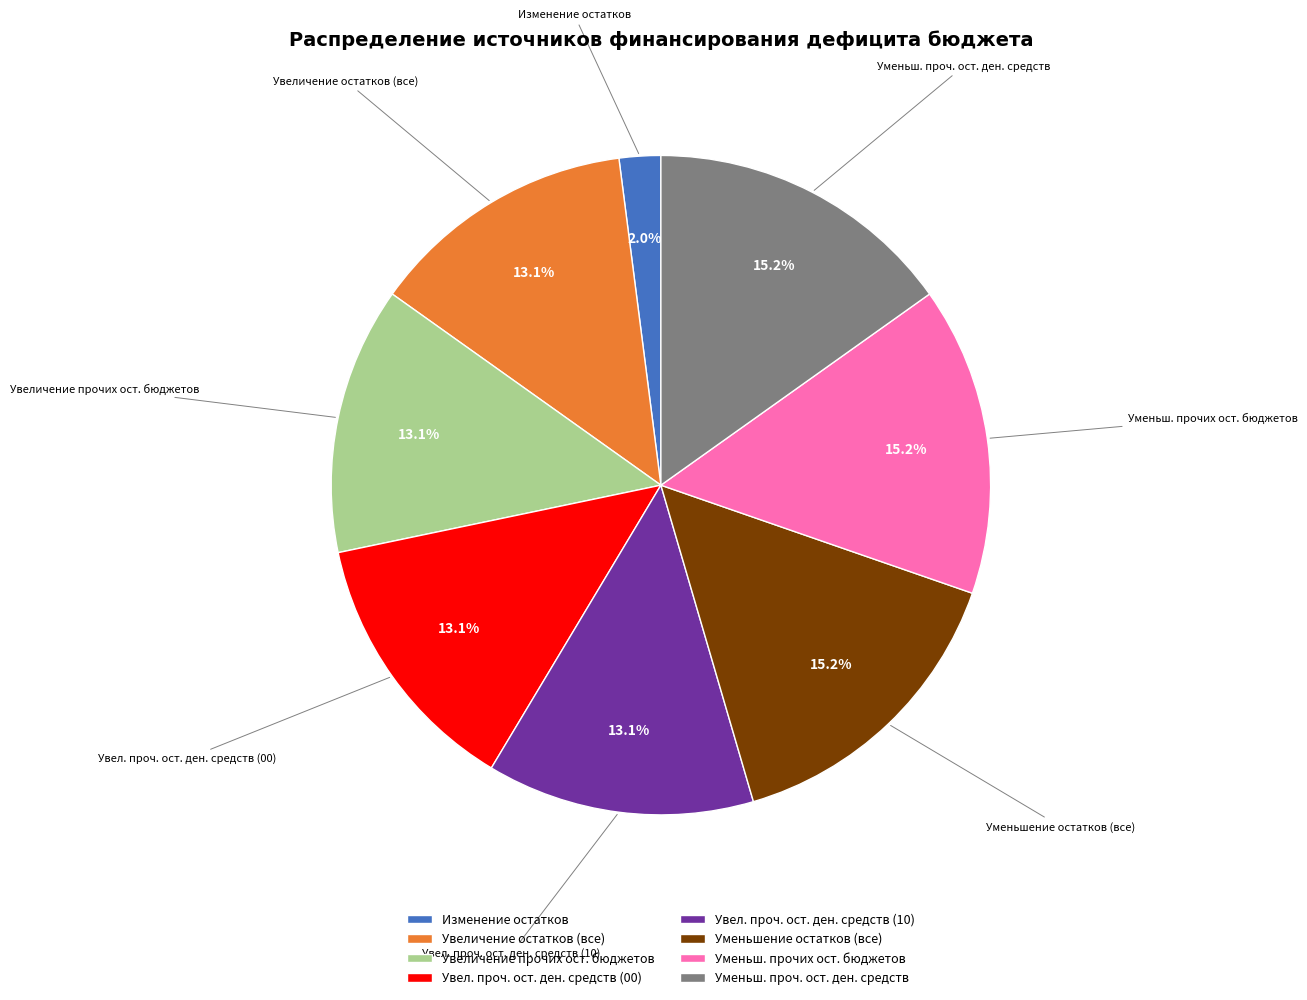

Is Уменьш. прочих ост. бюджетов the majority of the pie?

No